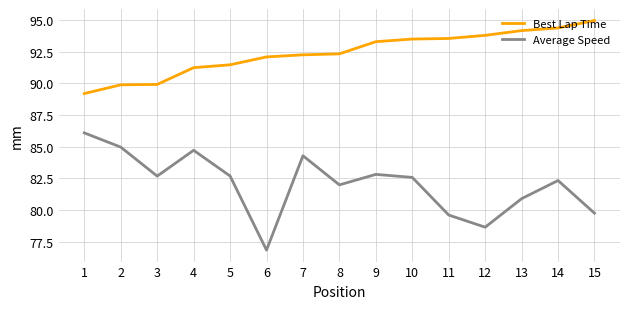

How many lines are shown in the chart?

2